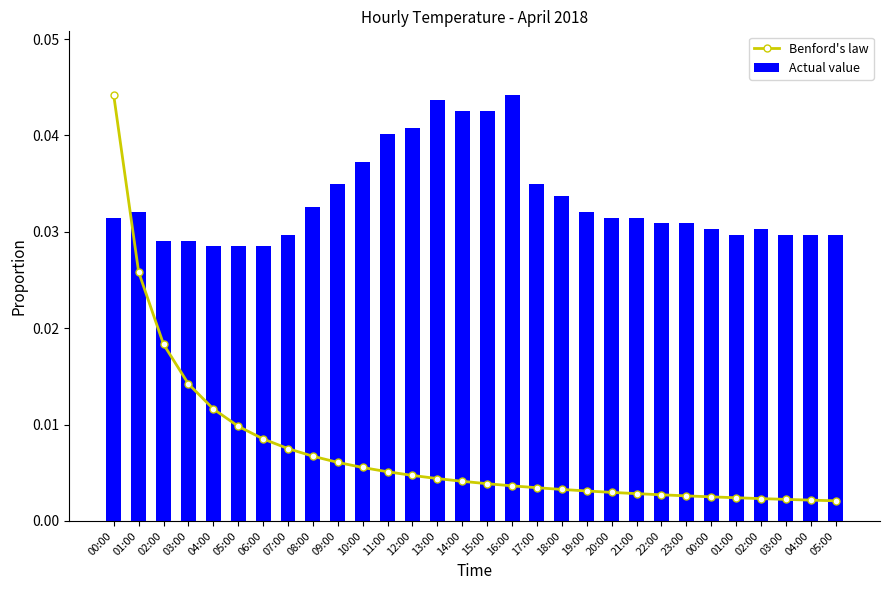

What is the label of the 27th bar from the left?

02:00